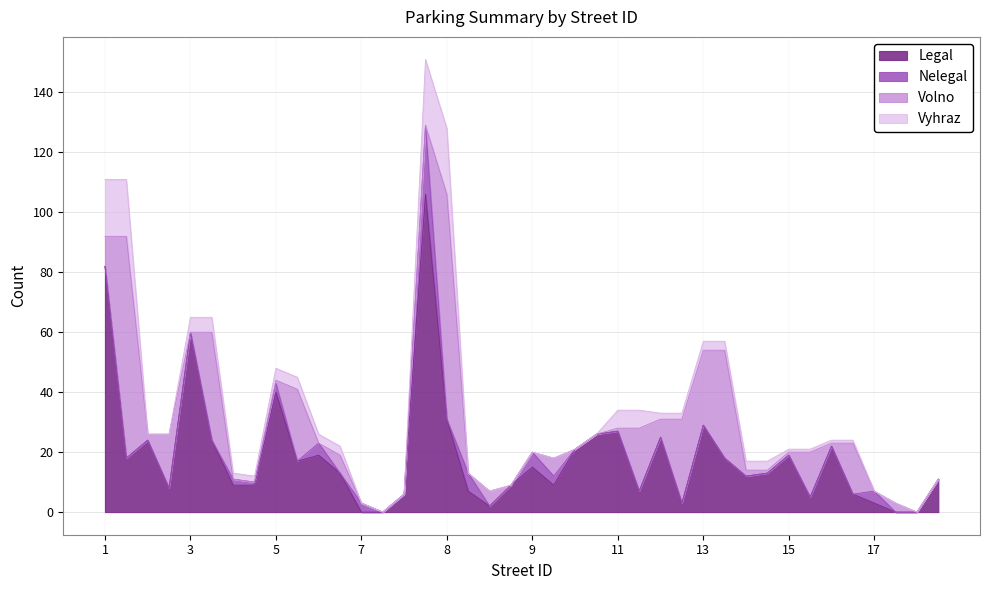

Is it true that Legal equals 0 at 7?

True